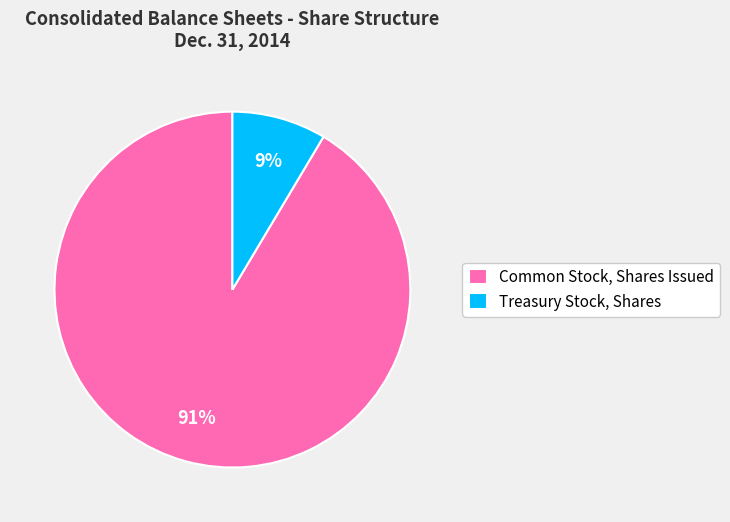

What percentage is the Treasury Stock, Shares slice, to the nearest percent?

9%